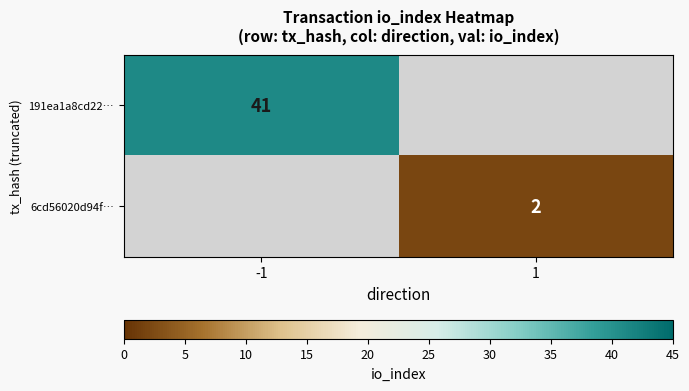

The value of 6cd56020d94f… at 1 is 0. True or false?

False